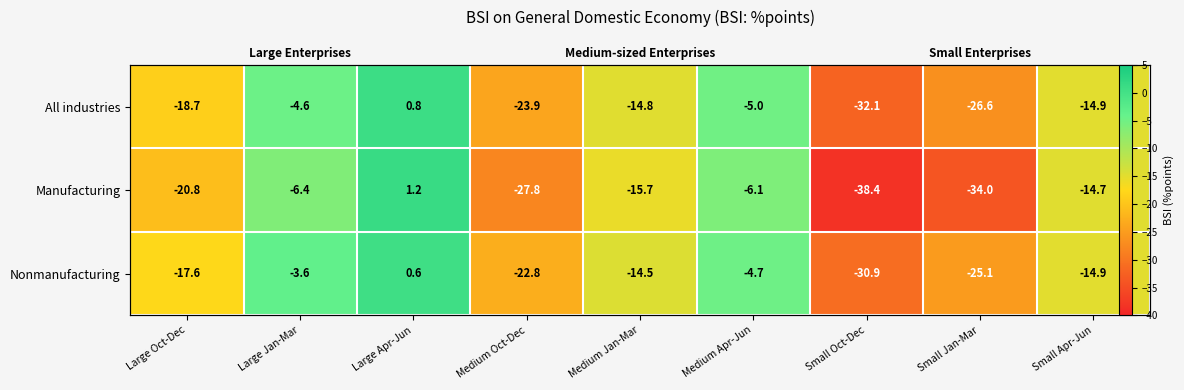

What is the sum of the Nonmanufacturing values at Small Apr-Jun and Large Oct-Dec?

-32.5